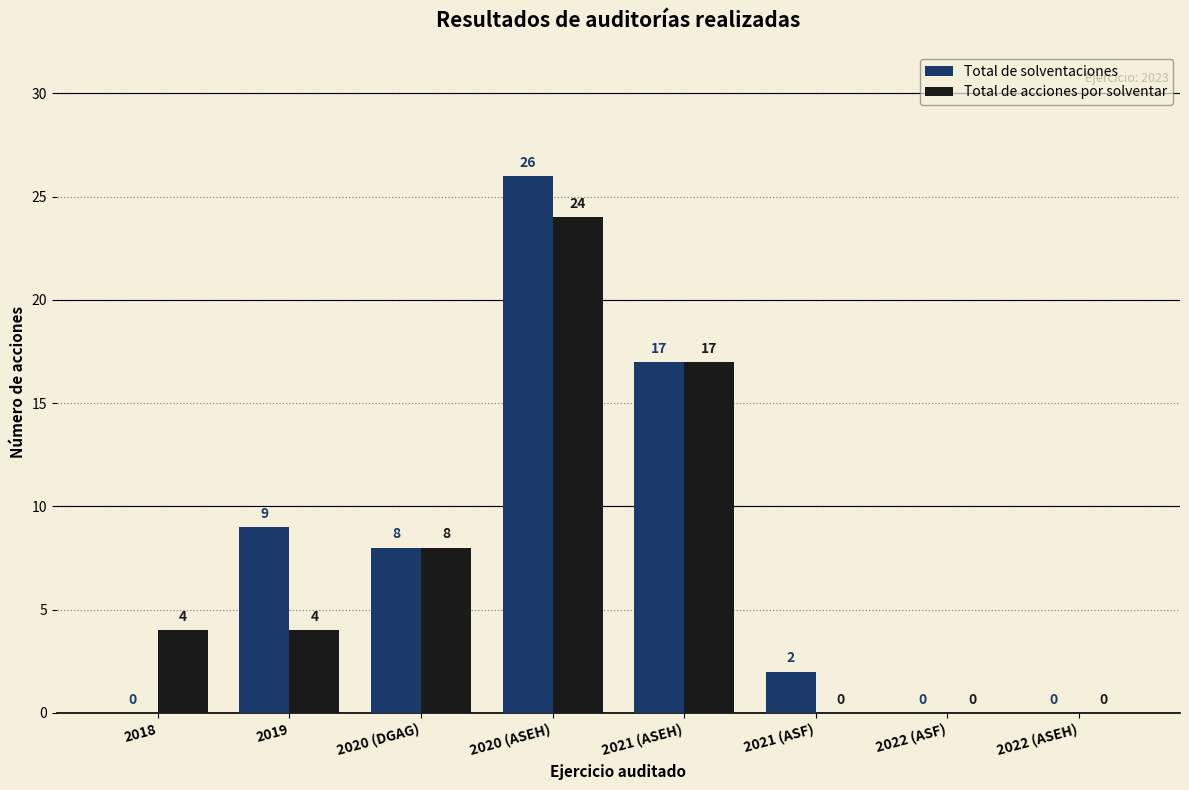

Are the bars grouped side by side (vs. stacked)?

Yes